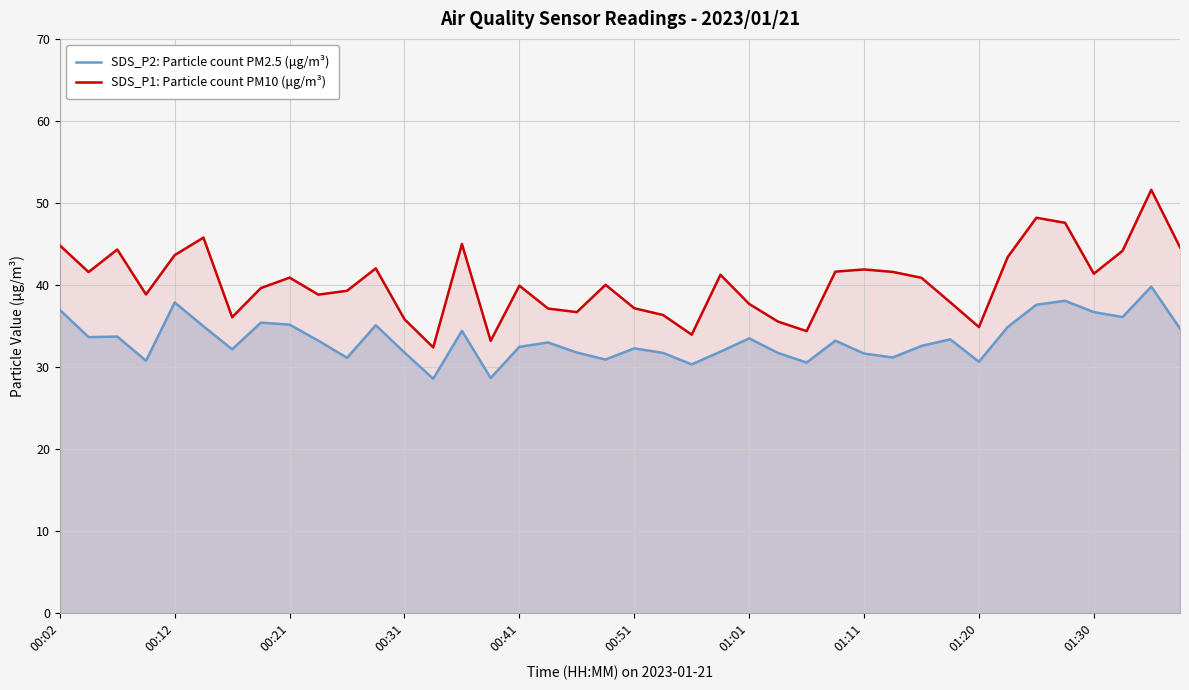

Read the SDS_P2: Particle count PM2.5 (μg/m³) value at 33.

34.9